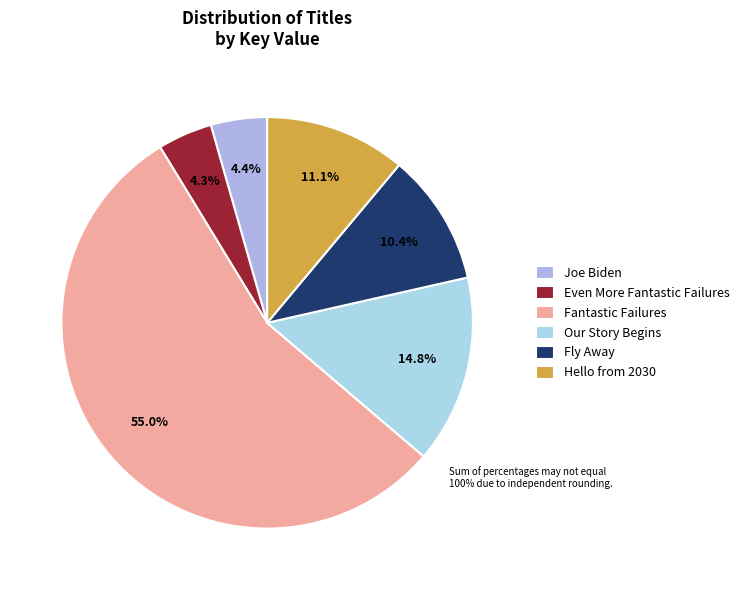

Which slice is the largest?

Fantastic Failures